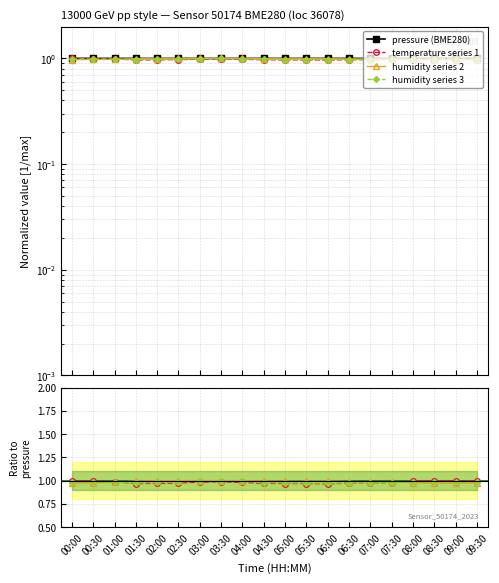

What is the sum of the pressure (BME280) values at 00:00 and 06:00?

2.0